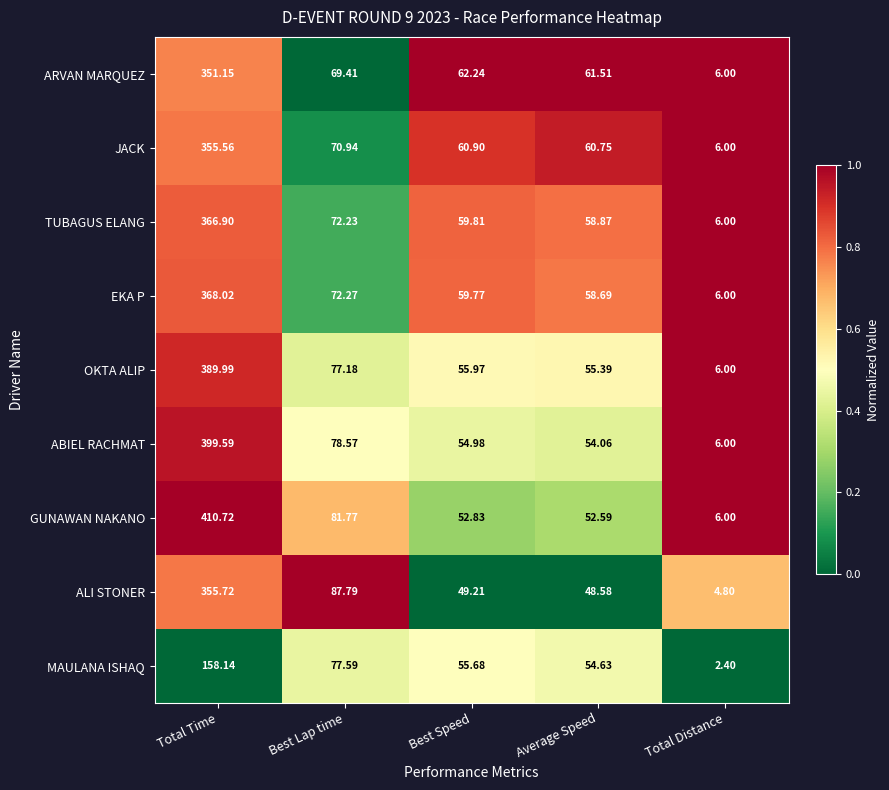

What is the difference between the highest and lowest values at Total Time?

252.6